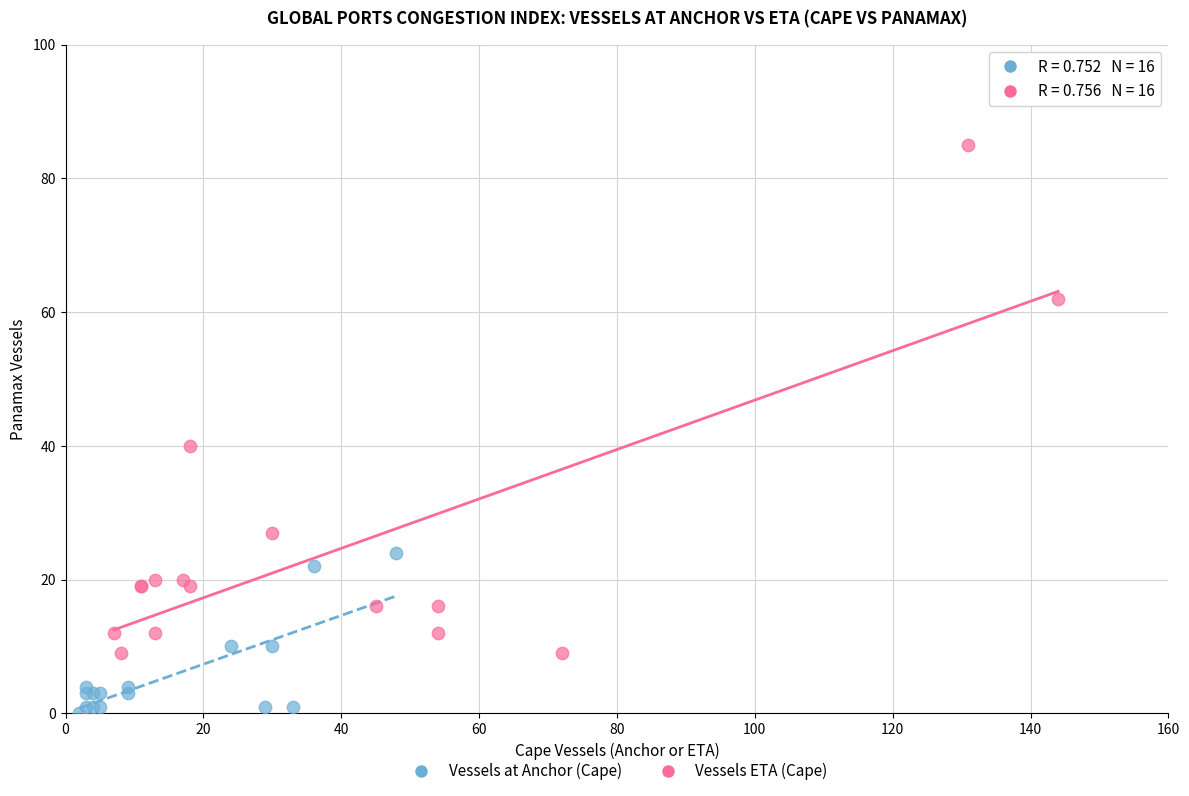

Which series reaches the minimum Y coordinate?

Vessels at Anchor (Cape)